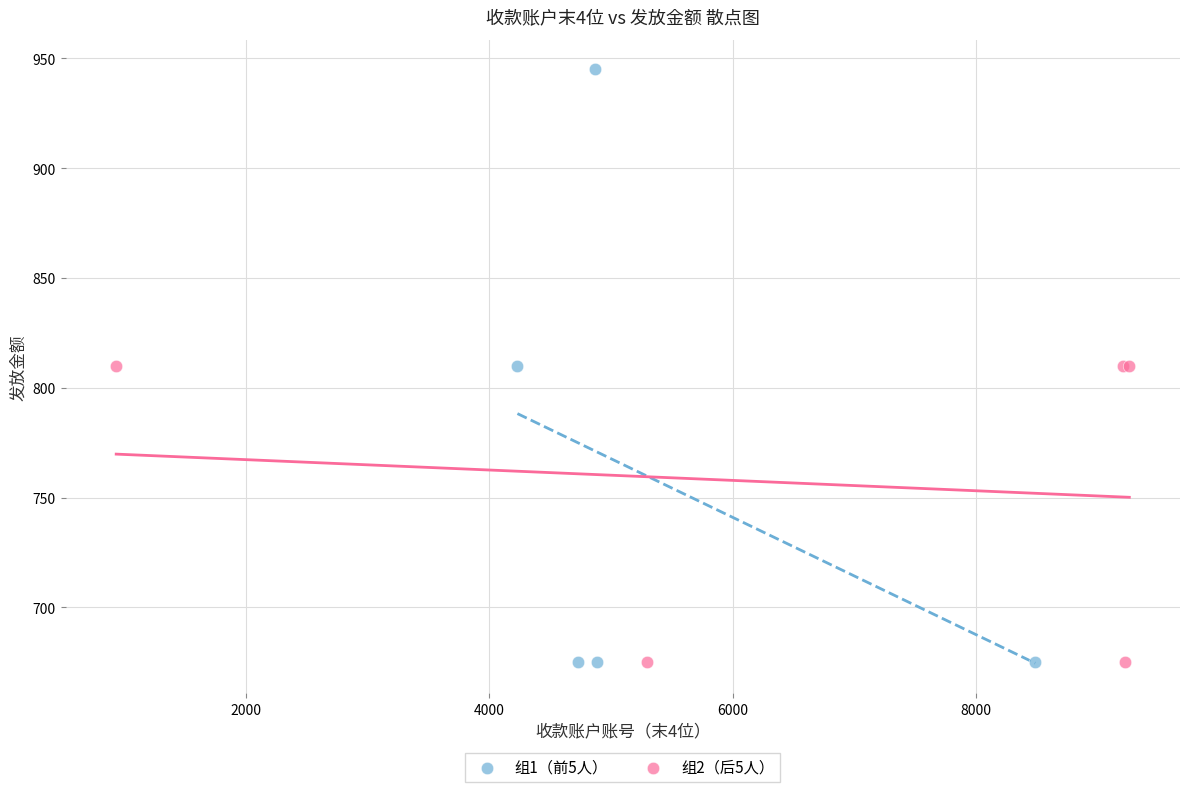

What are all the series names shown in the legend?

组1（前5人）, 组2（后5人）